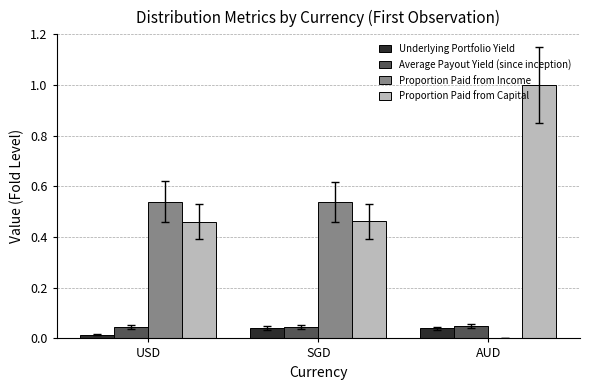

Is it true that Average Payout Yield (since inception) equals 0.1 at SGD?

False